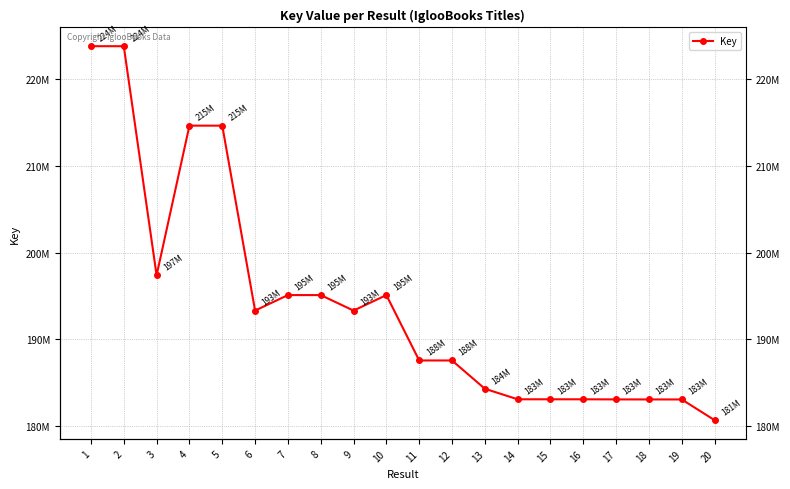

The chart shows a value of 240727893 at 13. True or false?

False